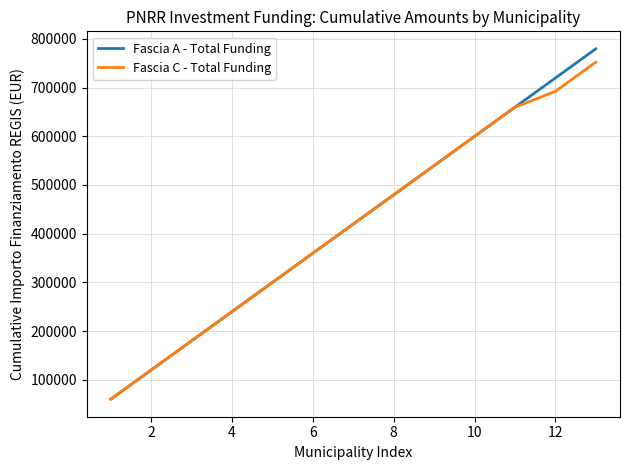

What is the highest value of the Fascia C - Total Funding series?

752181